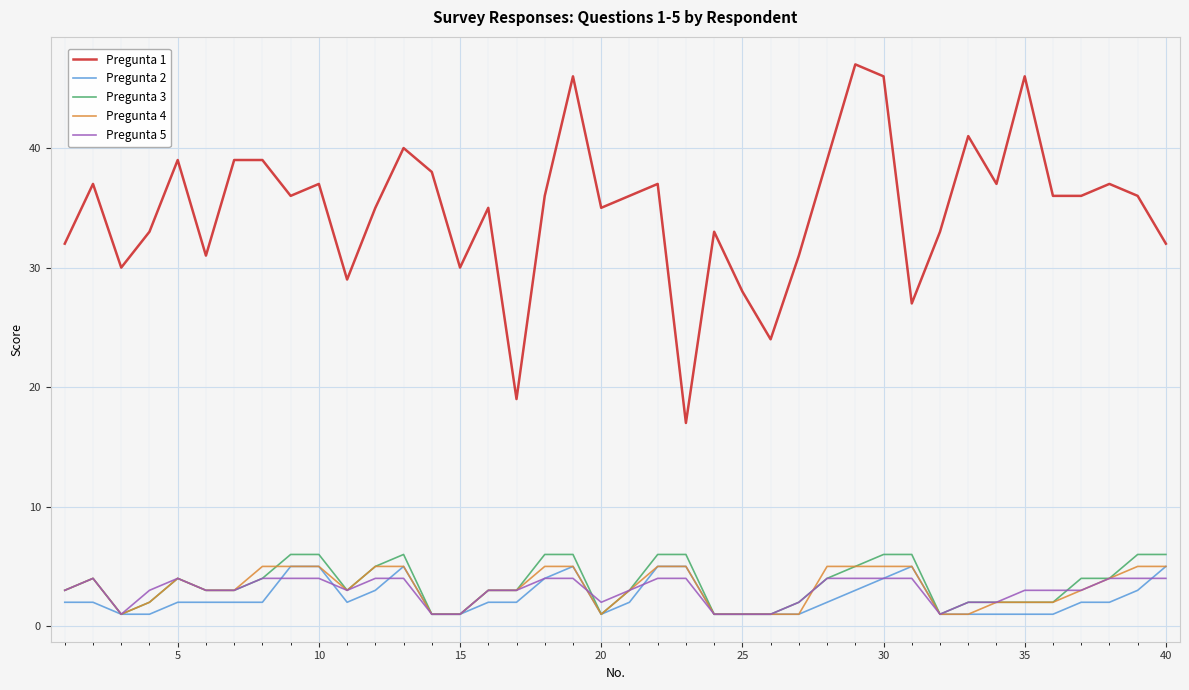

Which series has the largest range (max minus min)?

Pregunta 1